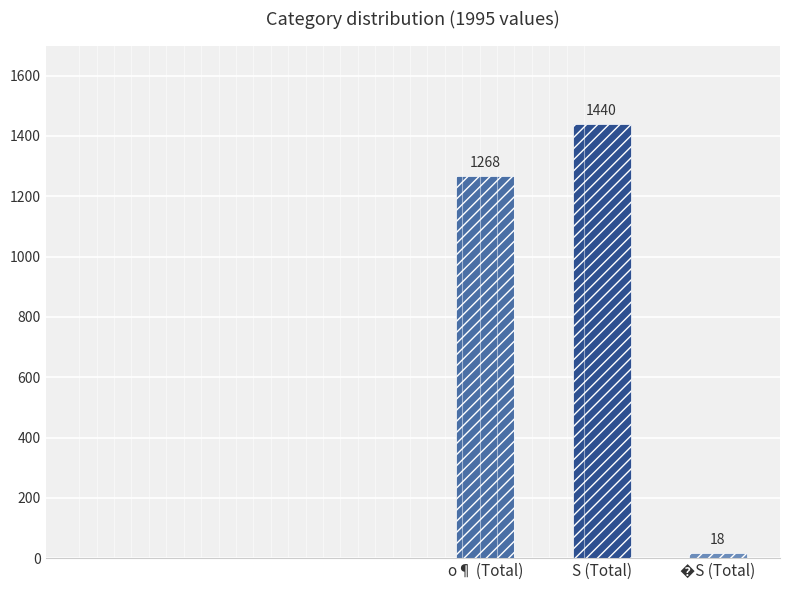

At which label is the value closest to 729?

o¶ (Total)